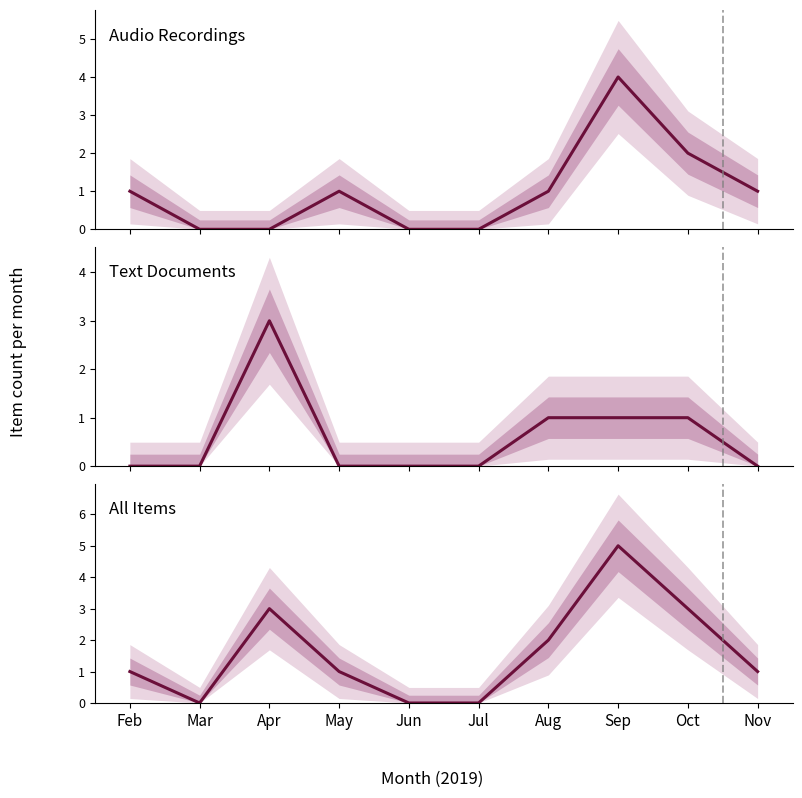

List the series in order of their overall mean, lowest first.

Text Documents, Audio Recordings, All Items